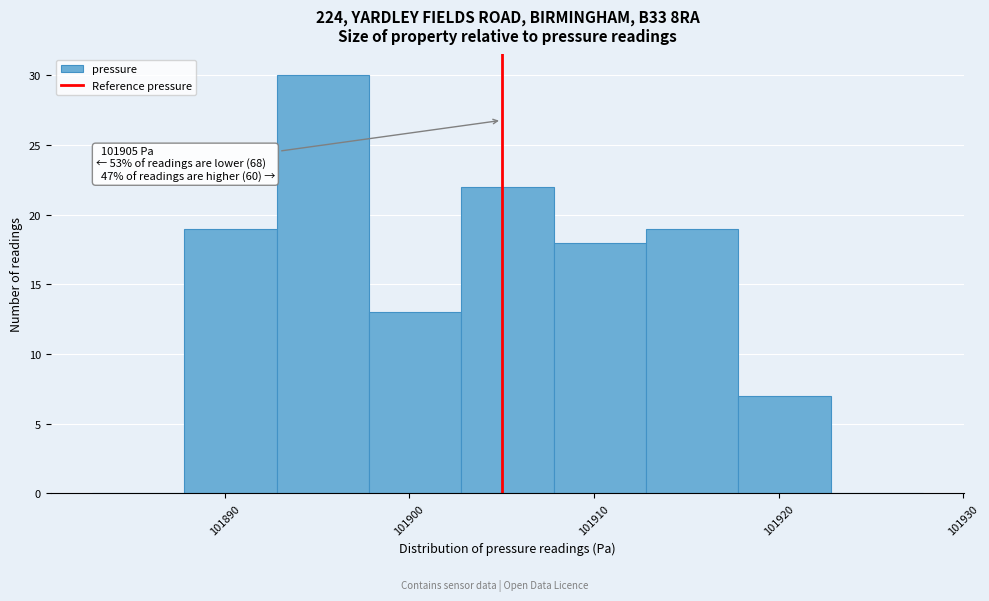

Which range on the x-axis has the tallest bar?

101893 to 101898